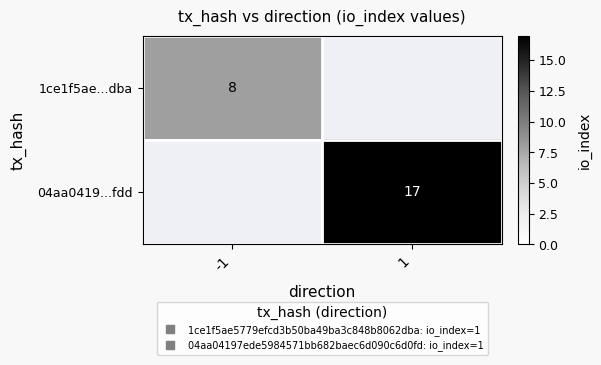

How many values in 04aa0419...fdd are above zero?

1